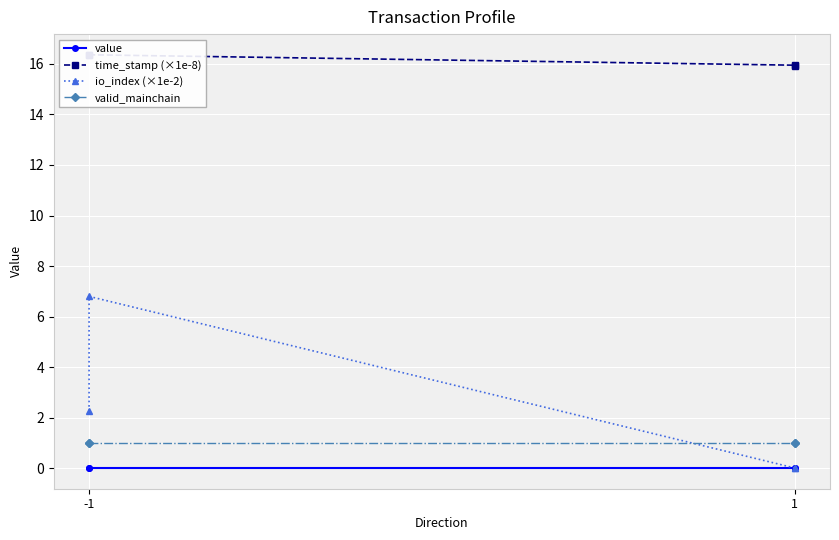

True or false: time_stamp (×1e-8) and value intersect in this chart.

False